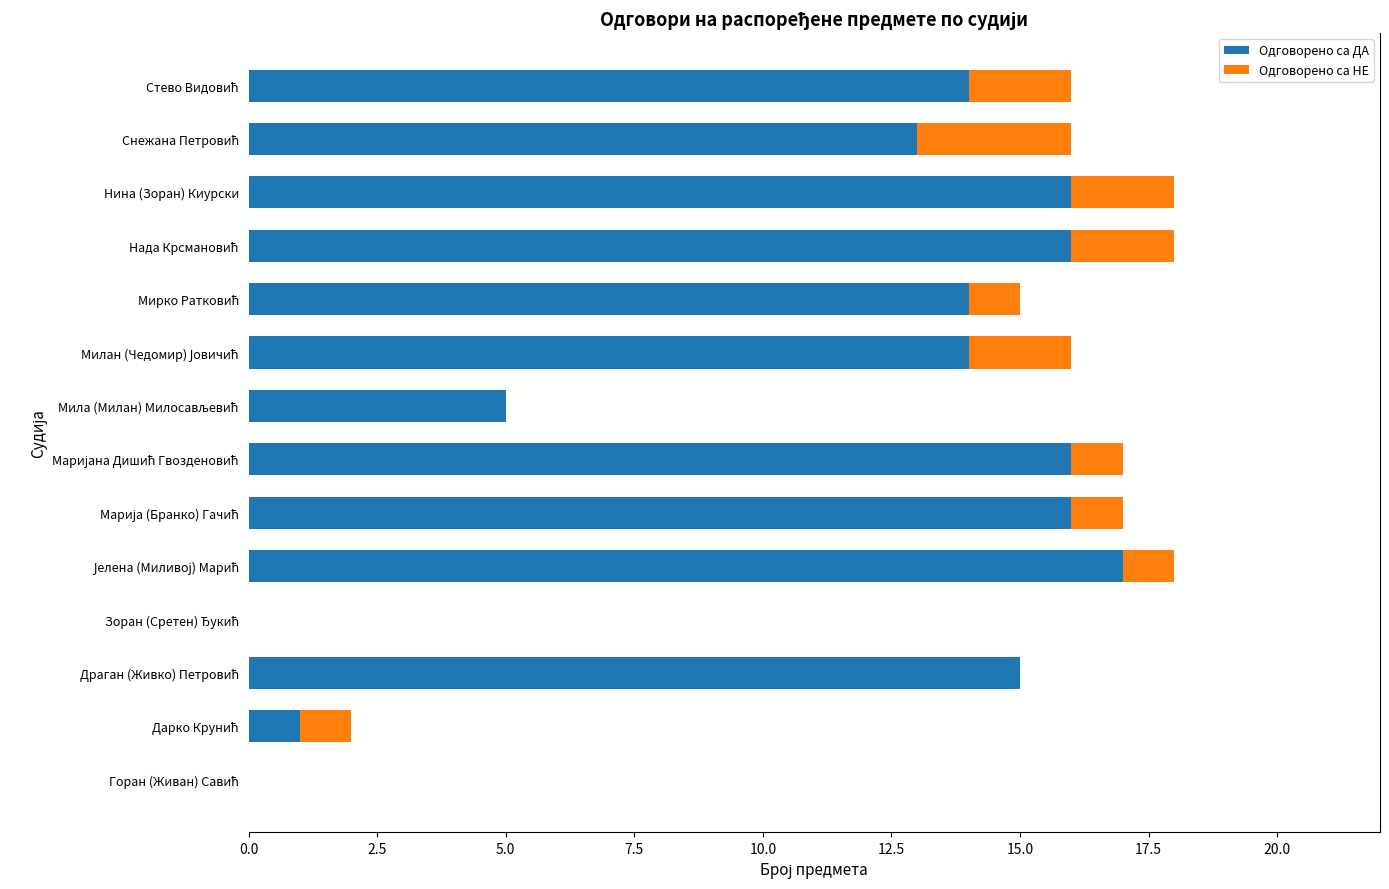

The value of Одговорено са ДА at Нина (Зоран) Киурски is 16. True or false?

True